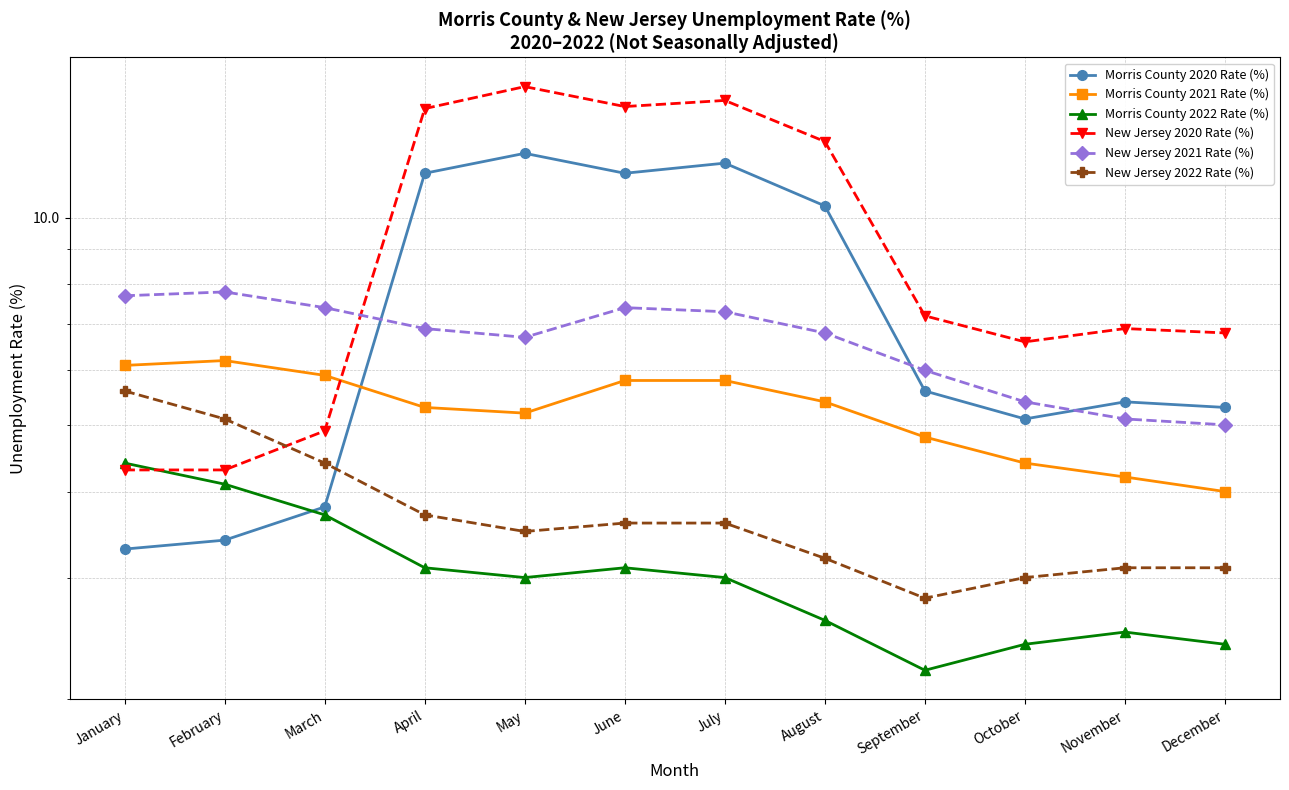

What is the value of the Morris County 2020 Rate (%) point at the 4th from the left?

11.6